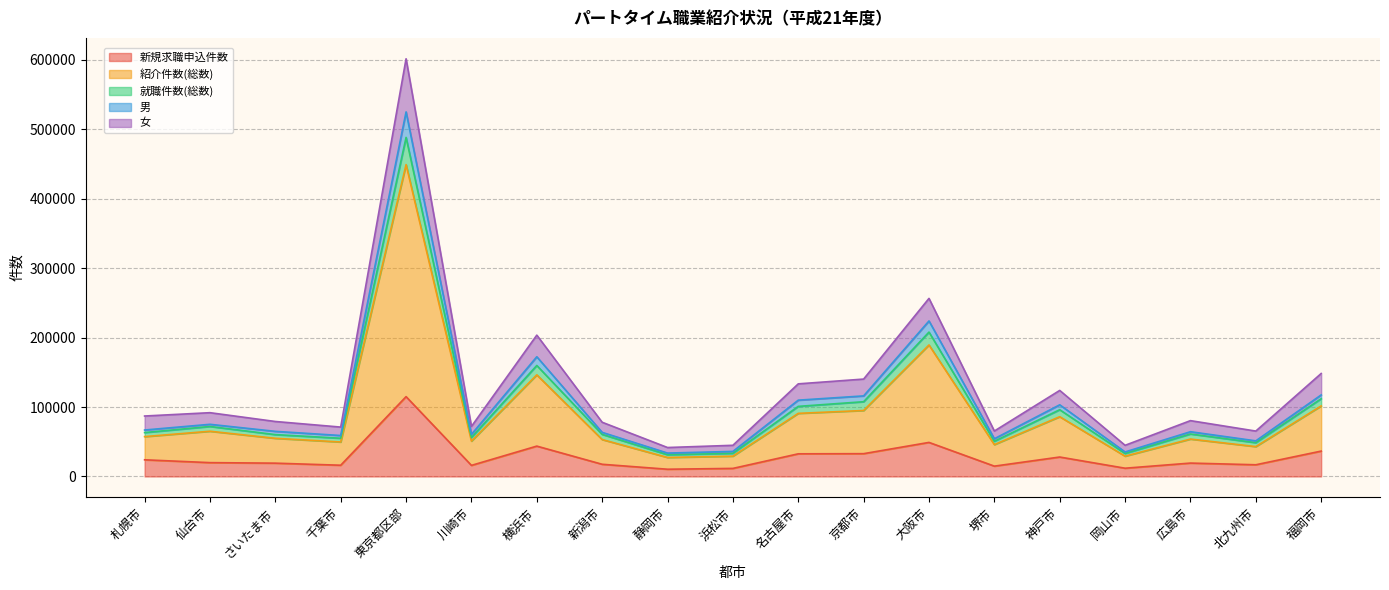

The value of 新規求職申込件数 at 仙台市 is 19901. True or false?

True